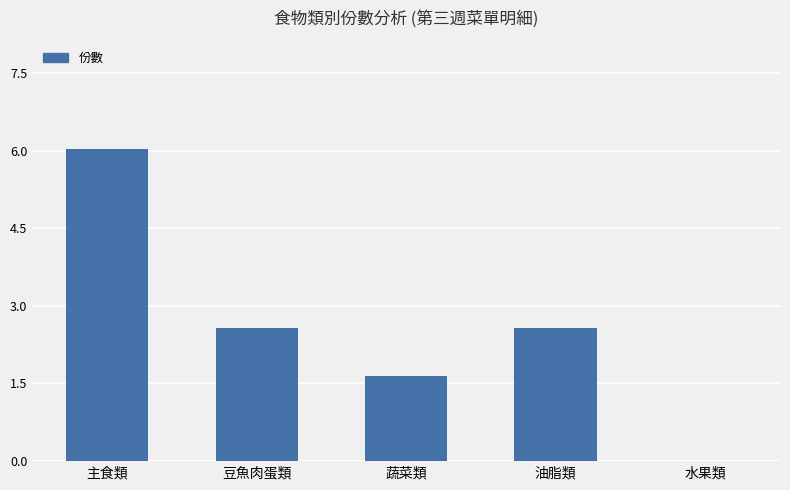

True or false: the data shows 2.6 at 豆魚肉蛋類.

True